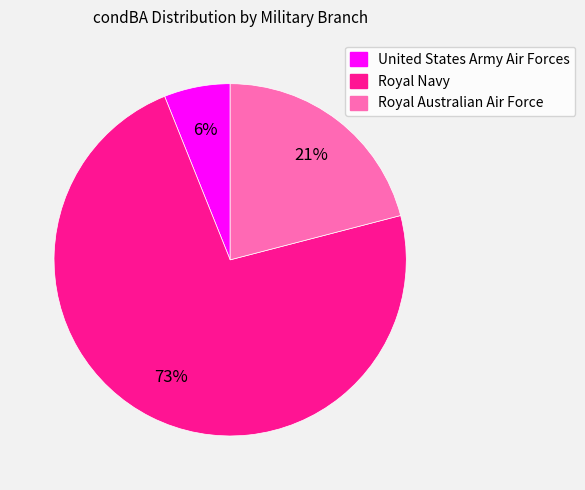

Is the sum of United States Army Air Forces and Royal Australian Air Force greater than half?

No